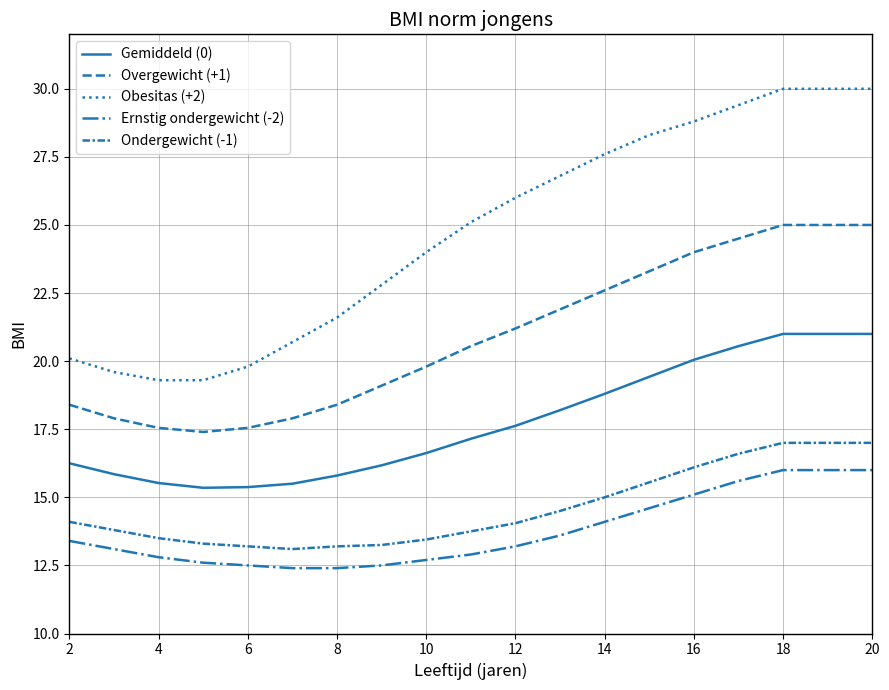

True or false: Ernstig ondergewicht (-2) and Obesitas (+2) intersect in this chart.

False